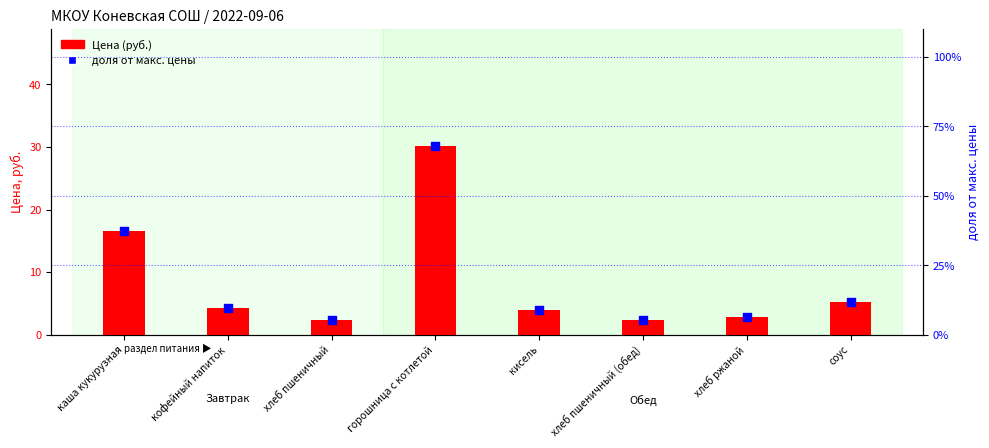

What is the total value across all series at горошница с котлетой?

30.8